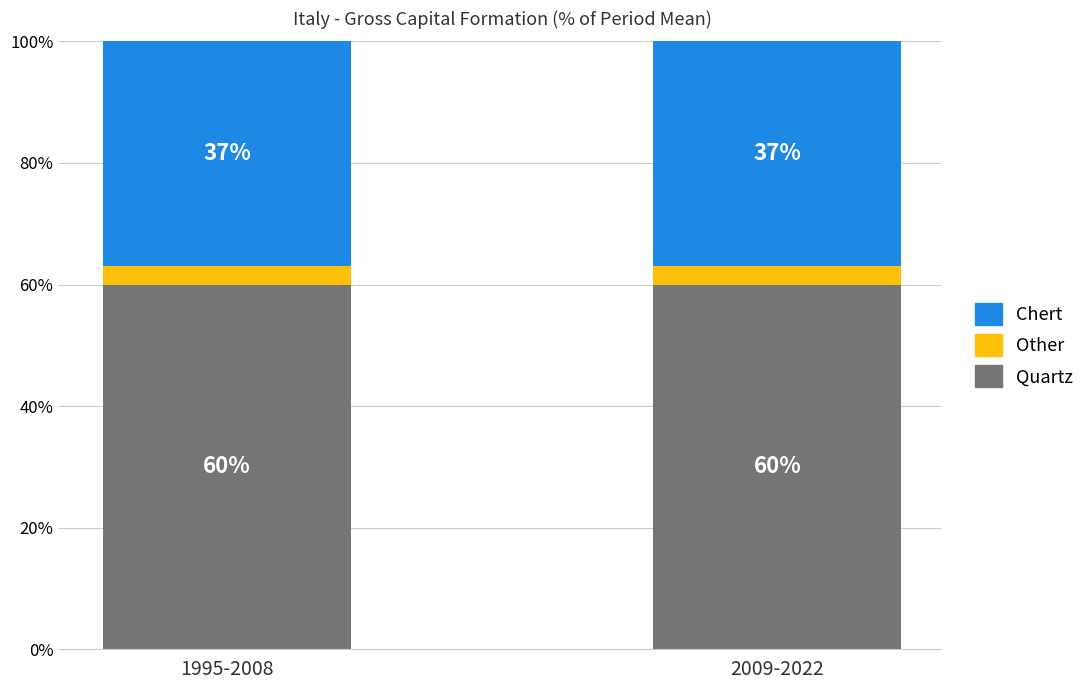

What value does the Quartz series have at 2009-2022?

60